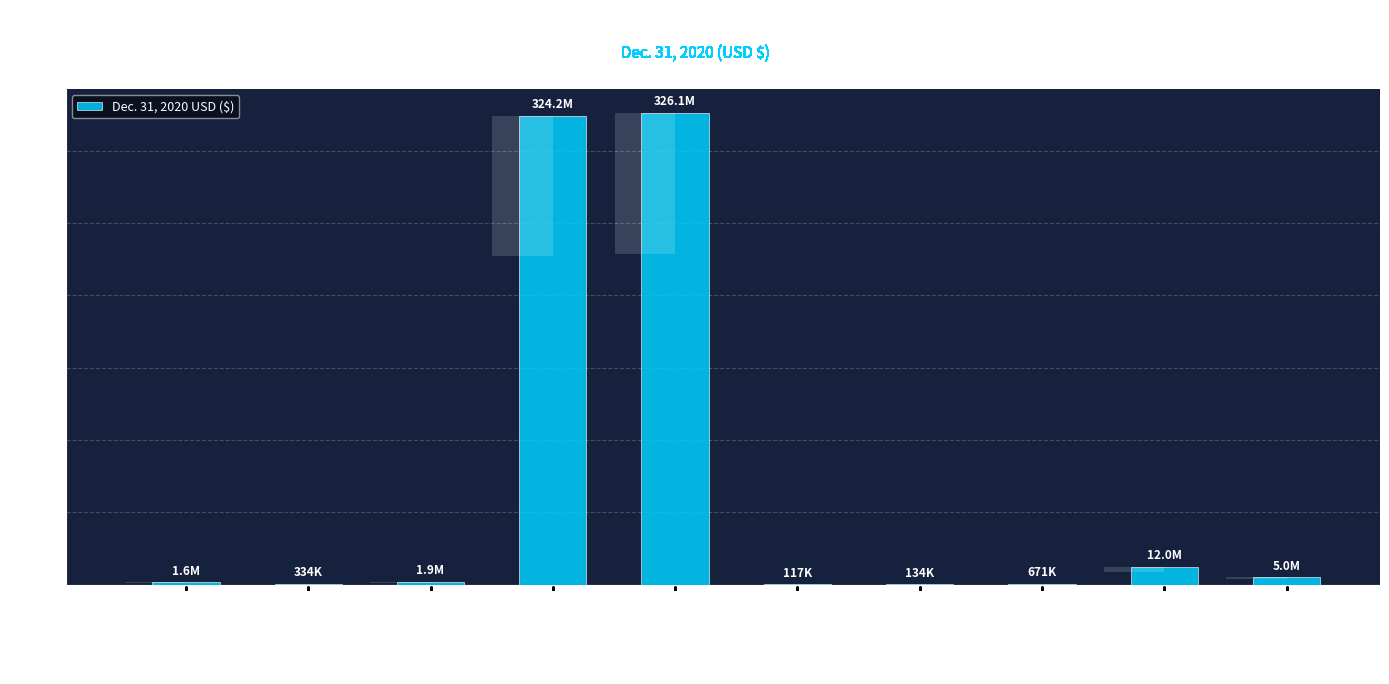

Reading right to left, list all the values displayed in this chart.

Total Shareholders Equity=5000002	Total Liabilities=12013522	Total Current Liabilities=670577	Accrued Expenses=133837	Accounts Payable=117253	Total Assets=326105264	Investments in Trust=324170661	Total Current Assets=1934603	Prepaid Expenses=334348	Cash=1600255